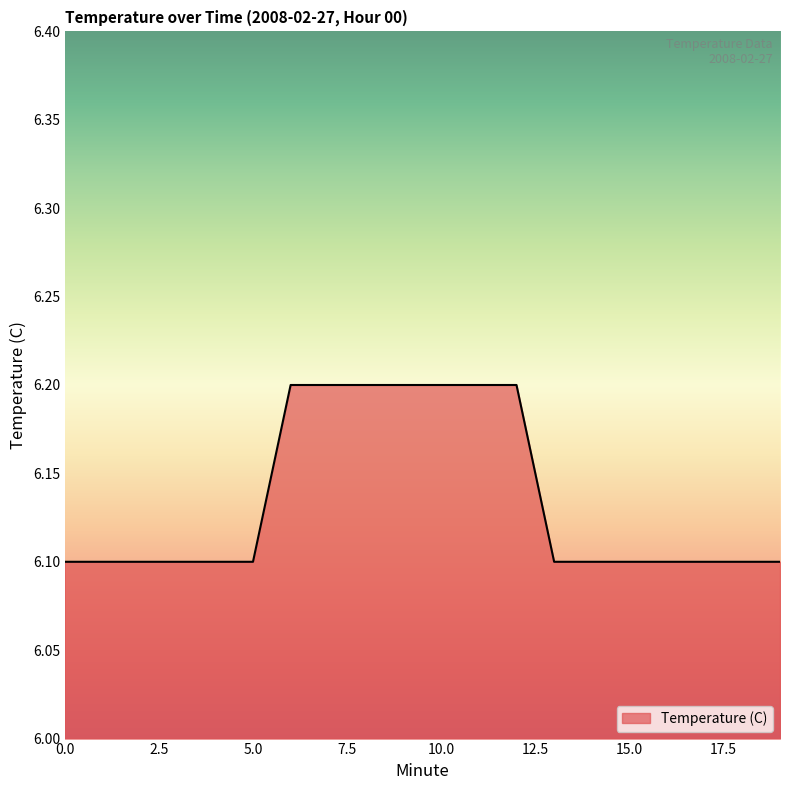

What is the smallest value displayed?

6.1